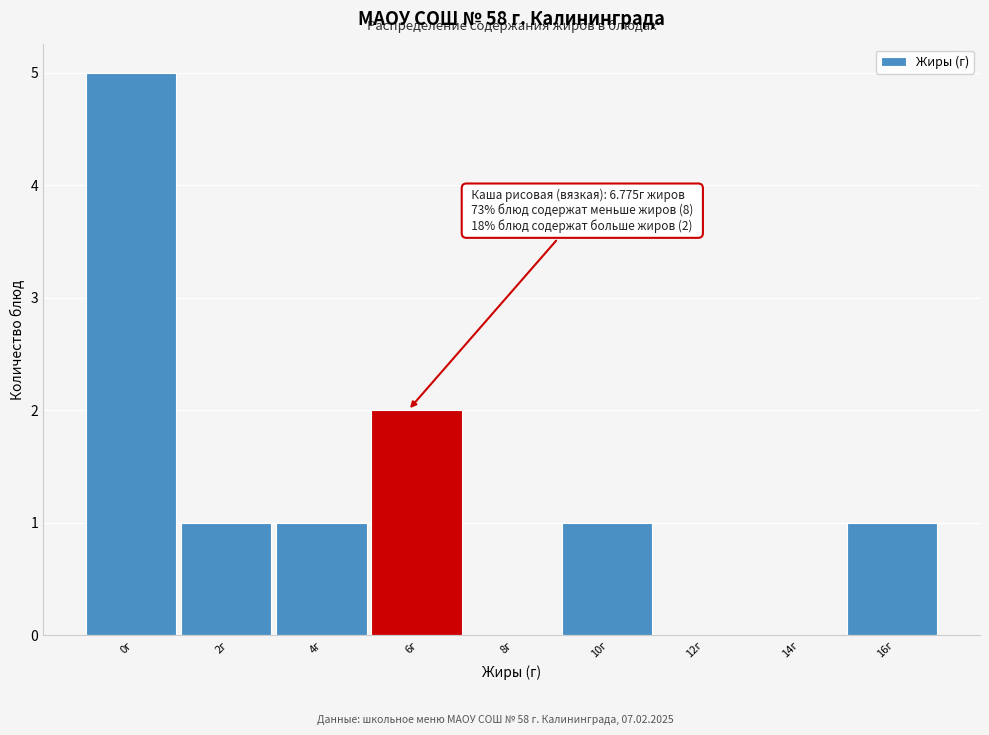

Reading left to right, list all the values displayed in this chart.

0г=5	2г=1	4г=1	6г=2	8г=0	10г=1	12г=0	14г=0	16г=1